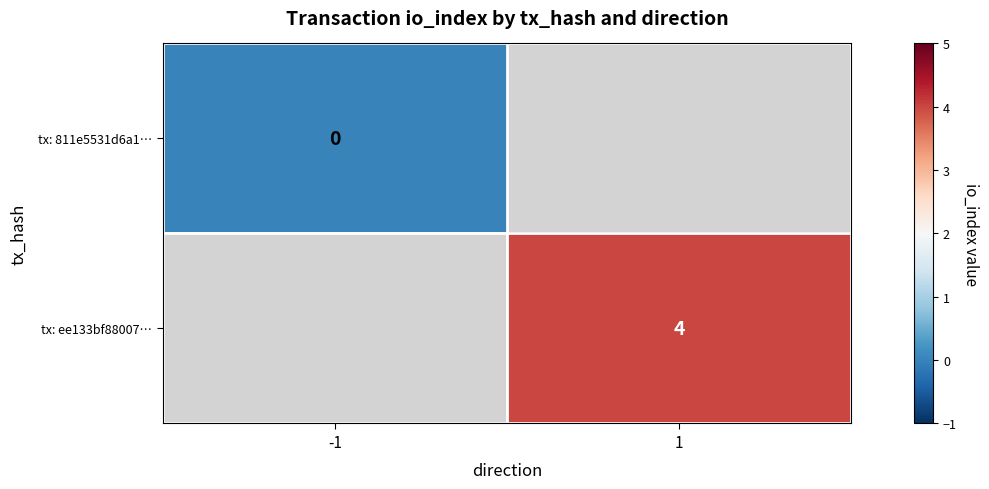

The tx: ee133bf88007… series shows 4 at 1. True or false?

True